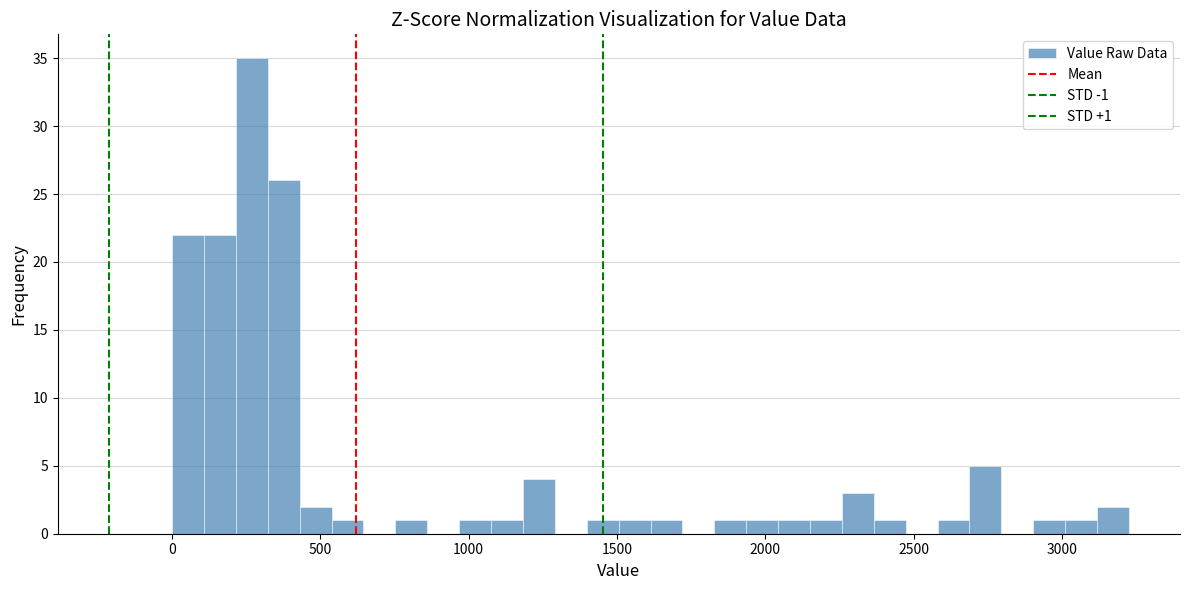

Read against the x-axis, roughly where is the centre of the tallest bar?

250